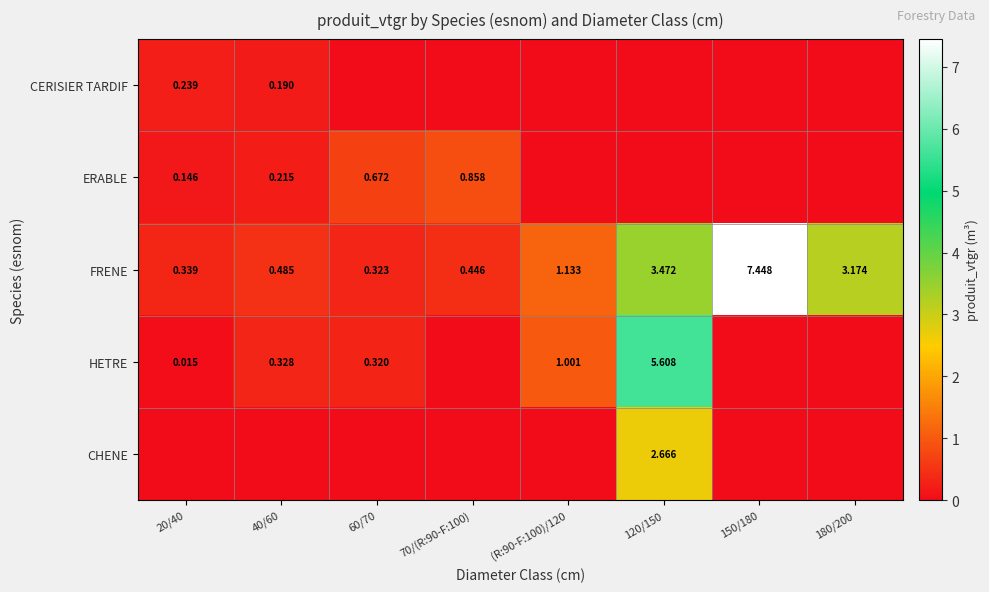

What is the difference between the highest and lowest values at 20/40?

0.3